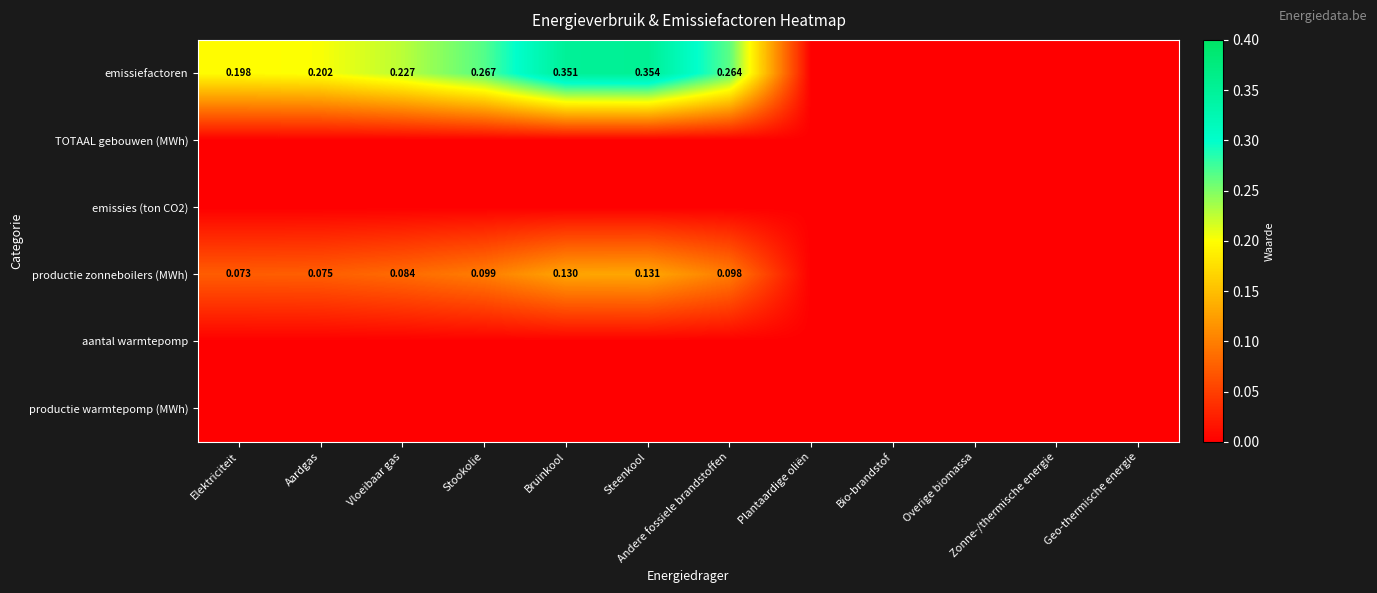

Between Vloeibaar gas and Plantaardige oliën, which series saw the biggest shift?

emissiefactoren